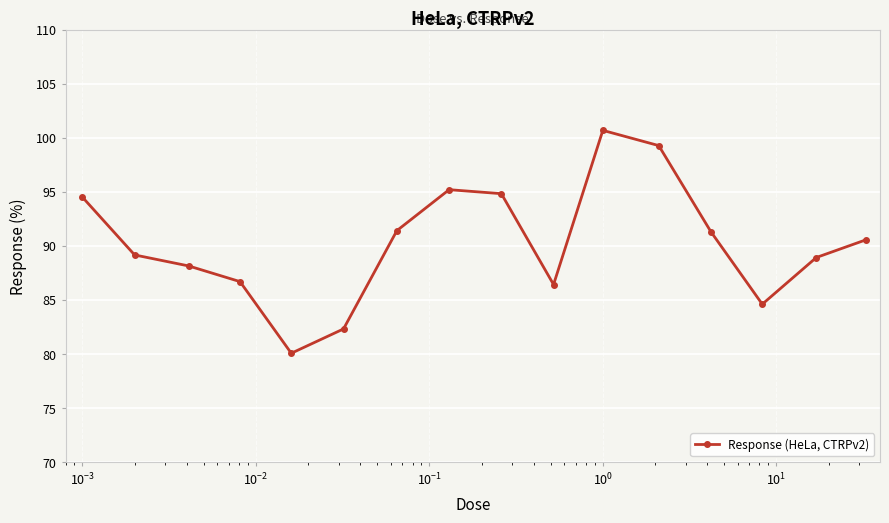

What is the maximum value shown in the chart?

100.7